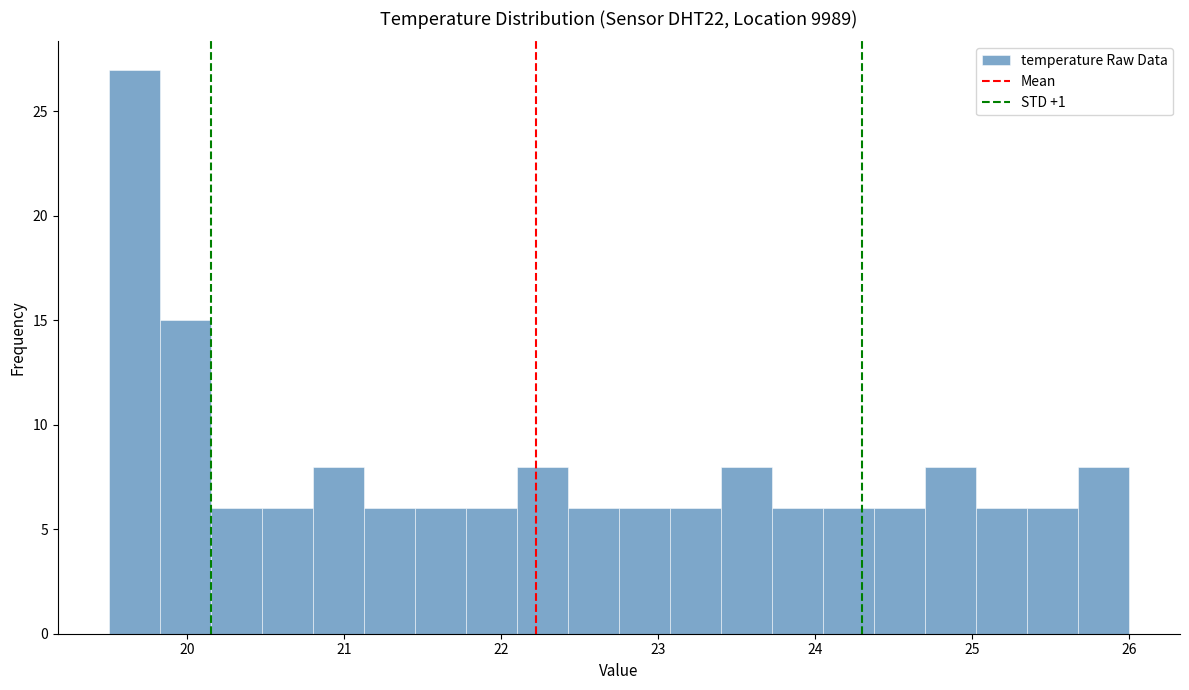

Read against the x-axis, roughly where is the centre of the tallest bar?

19.7